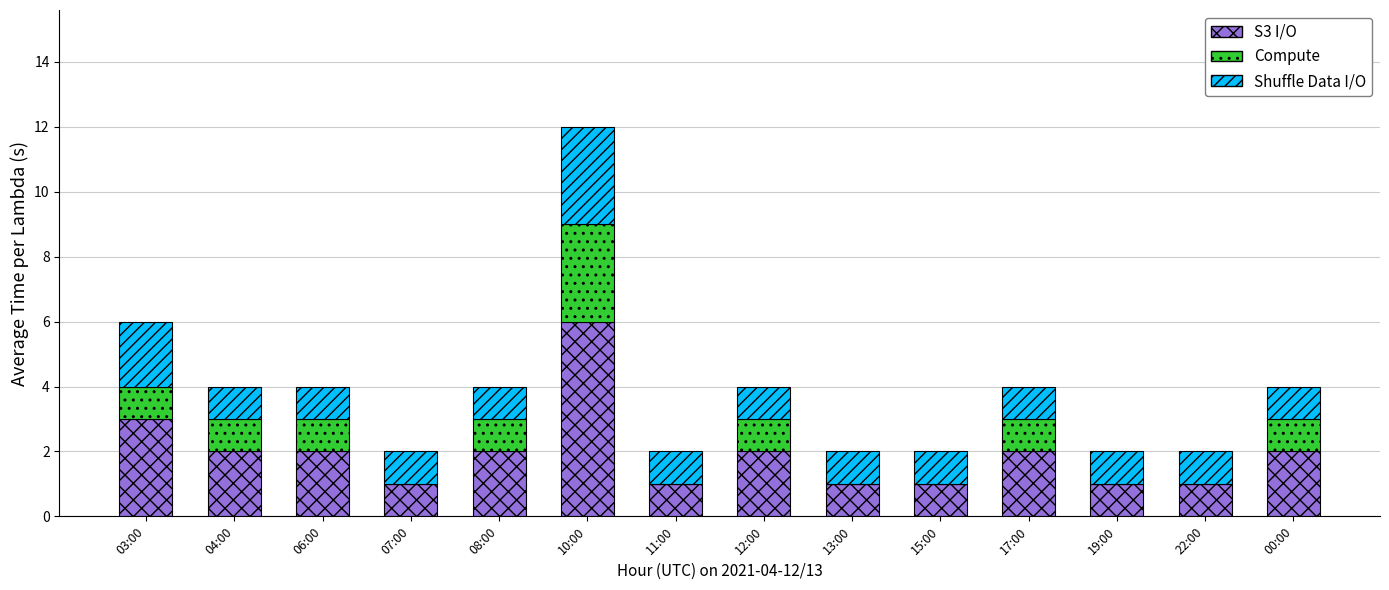

True or false: S3 I/O has a value of 1 at 11:00.

True